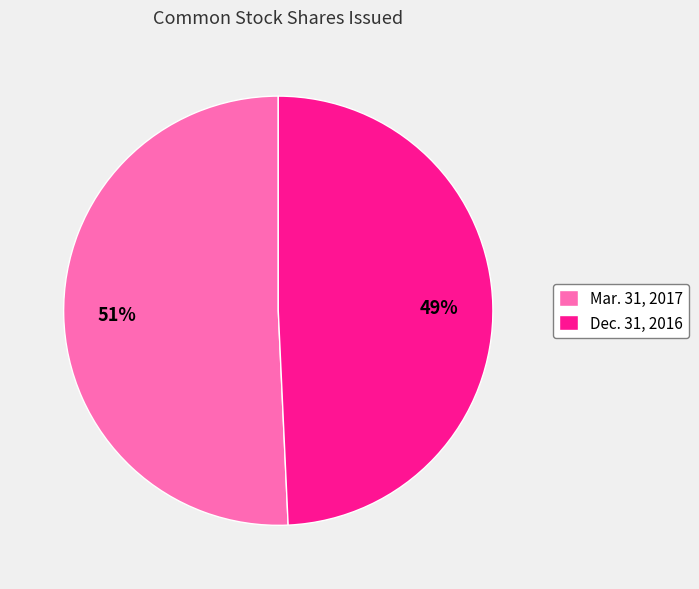

The Mar. 31, 2017 slice represents 39% of the pie. True or false?

False